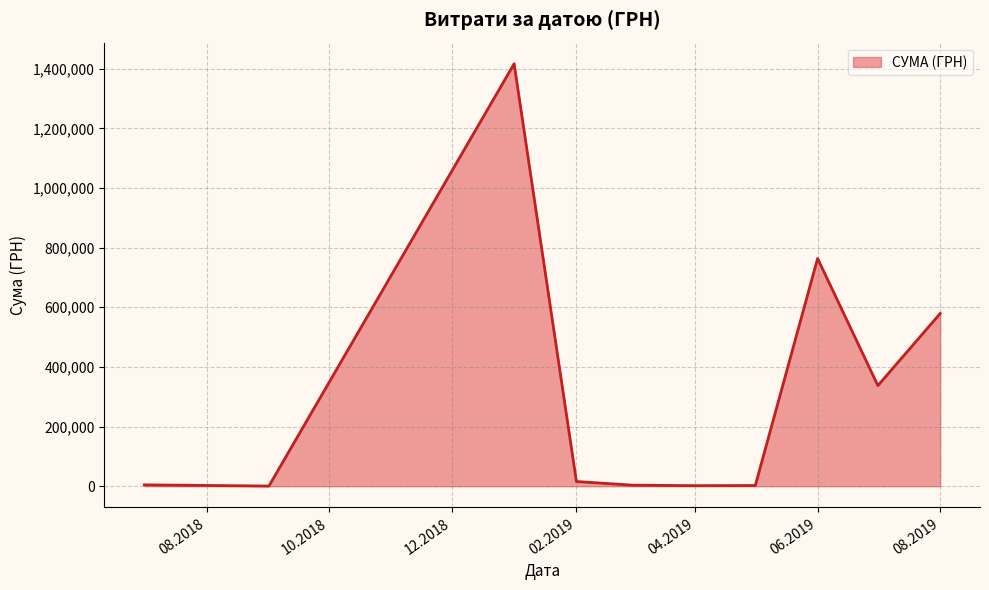

What is the maximum value shown in the chart?

1416439.6